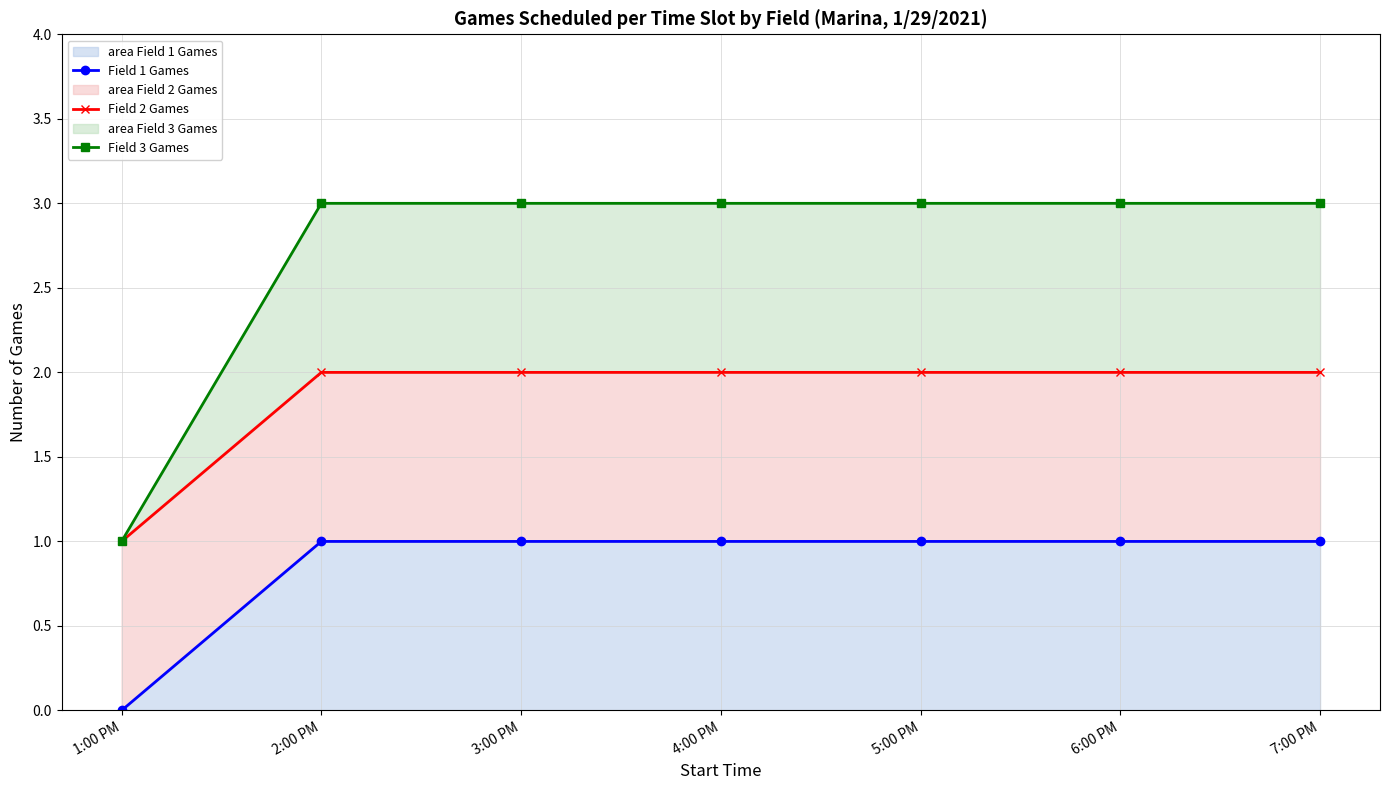

What is the greatest value displayed?

3